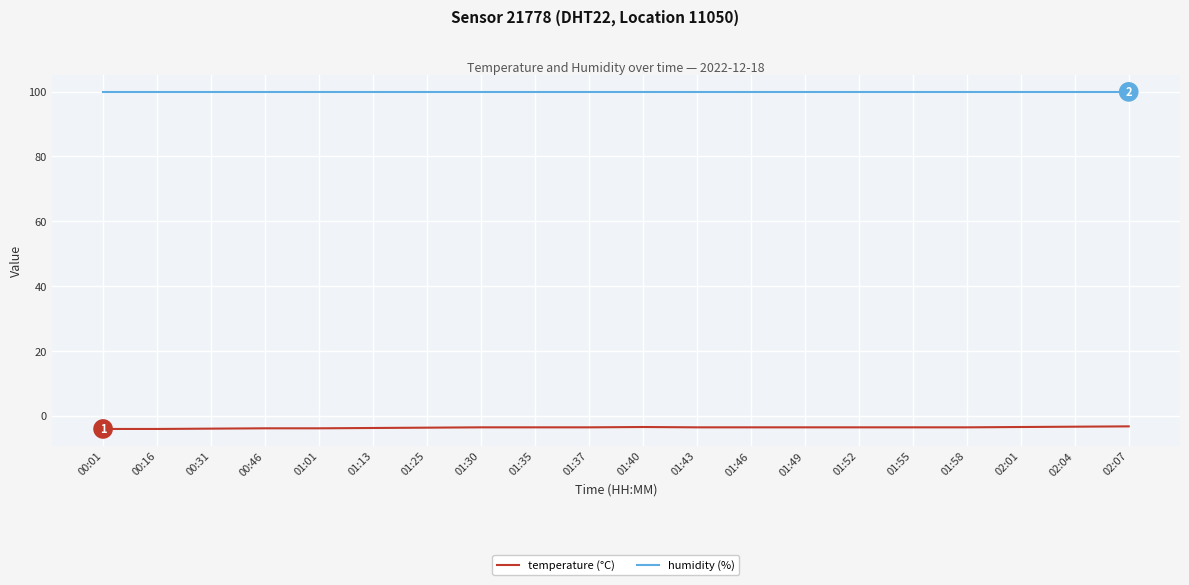

True or false: humidity (%) and temperature (°C) cross at least once.

False